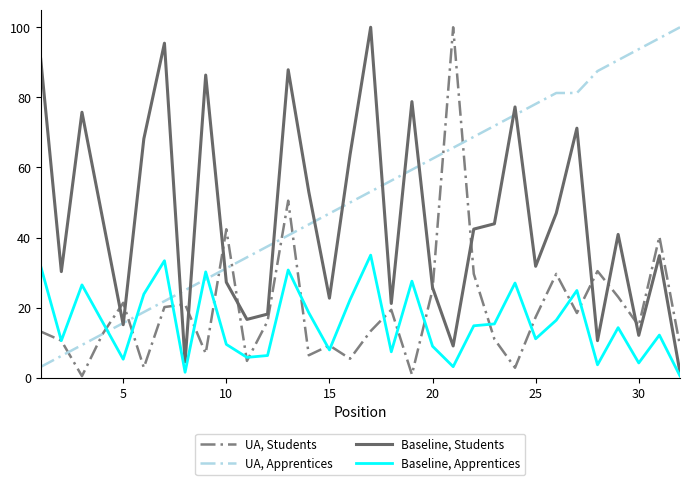

What is the greatest value displayed?

100.0